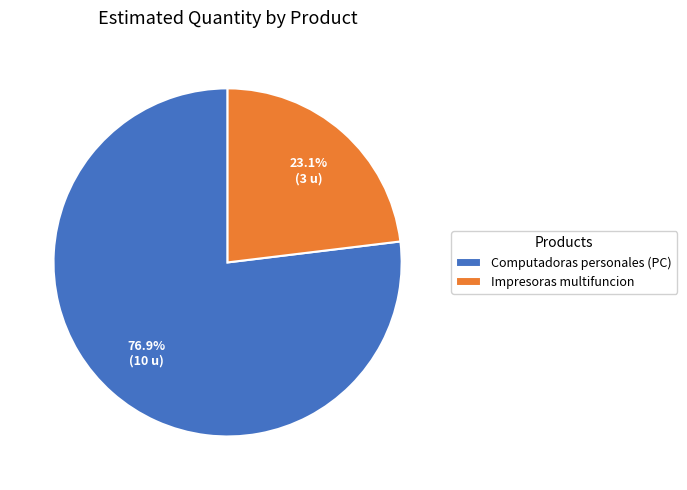

Which slice represents more than half of the pie?

Computadoras personales (PC)